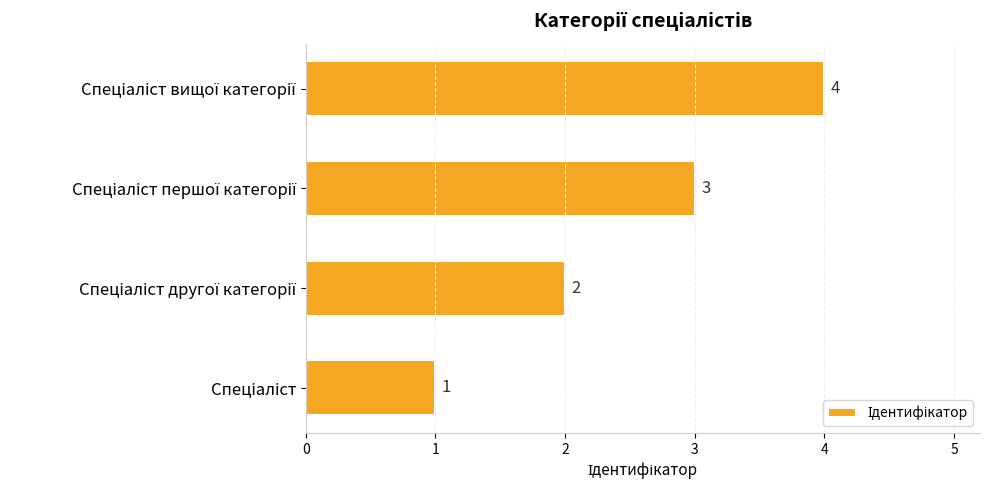

How many categories are shown in the chart?

4